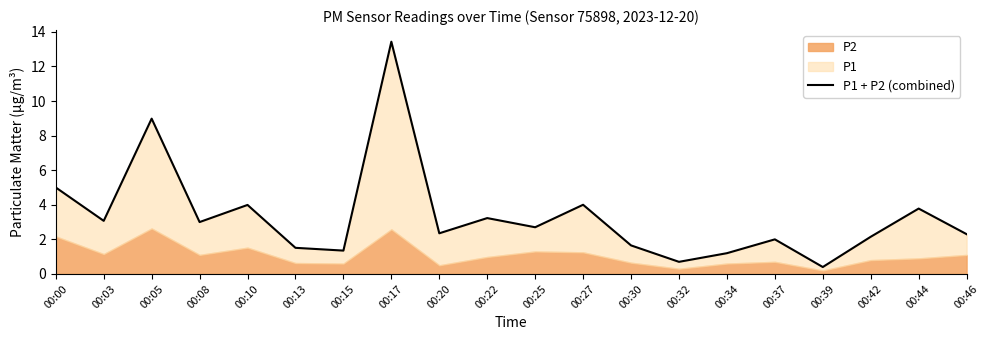

What is the value of the 8th point from the left?

13.4